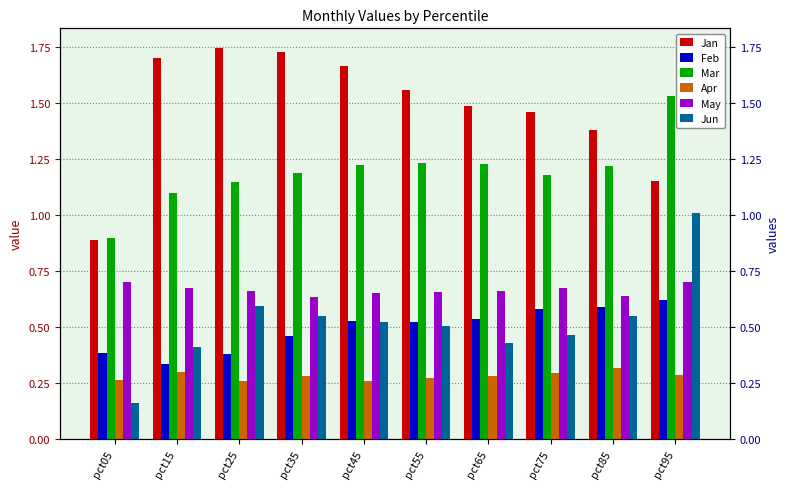

What is the difference between the Jun values at pct05 and pct65?

0.3